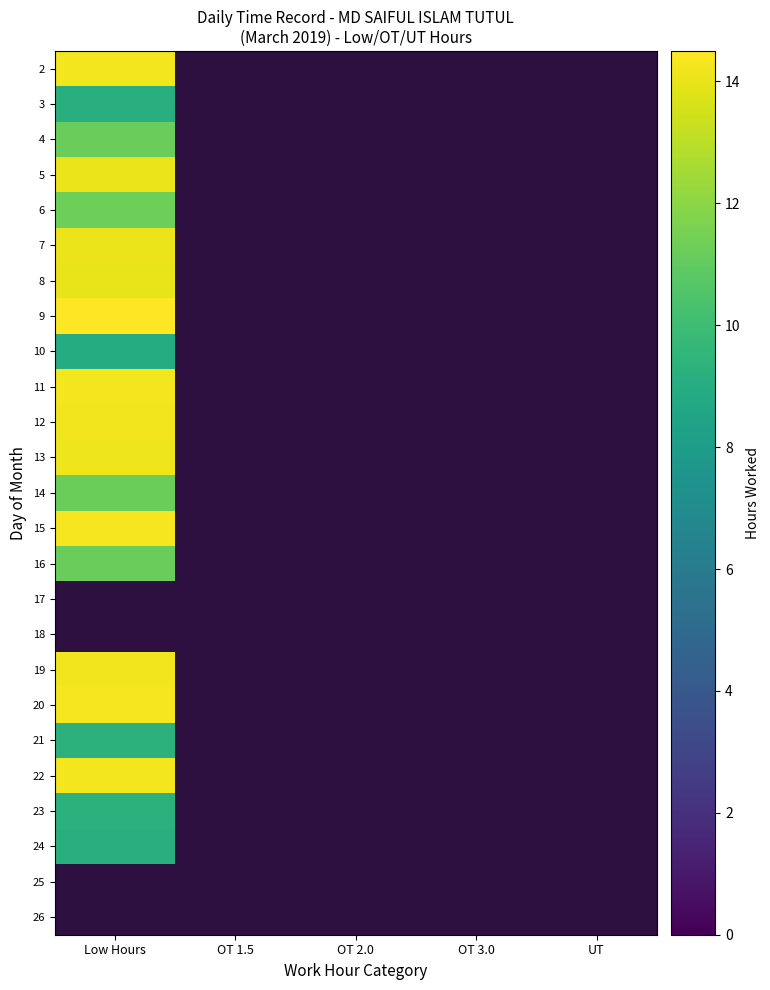

At which label does 20 reach its minimum?

Low Hours